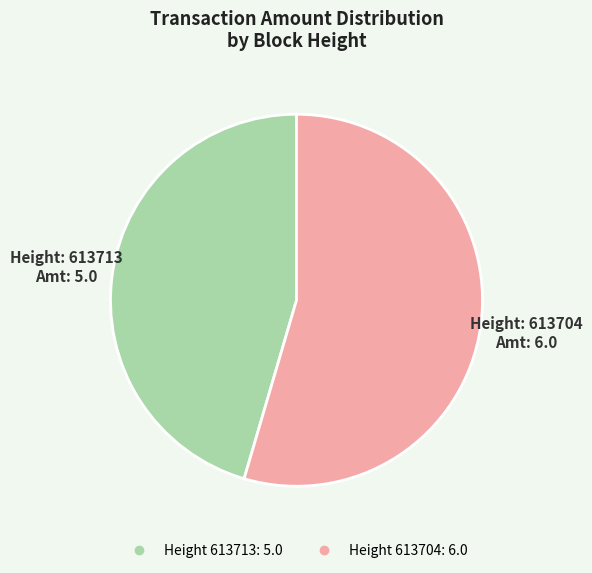

How many segments does this pie chart have?

2